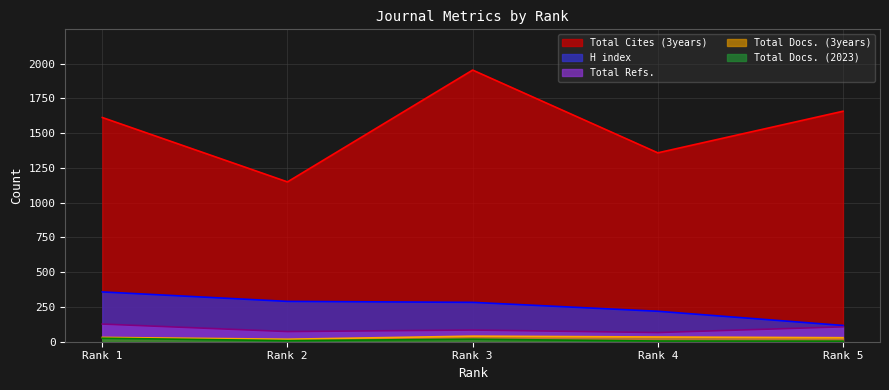

At which label is Total Docs. (3years) closest to 29?

Rank 5